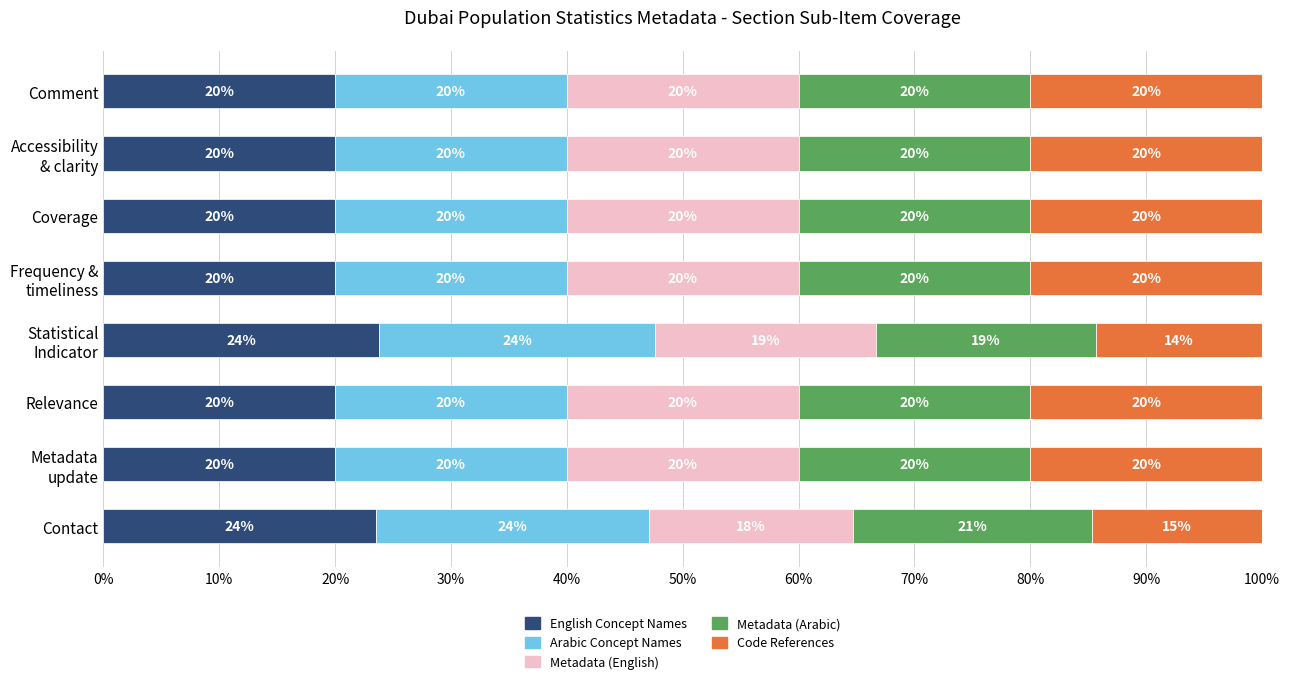

What is the lowest value of the English Concept Names series?

20.0